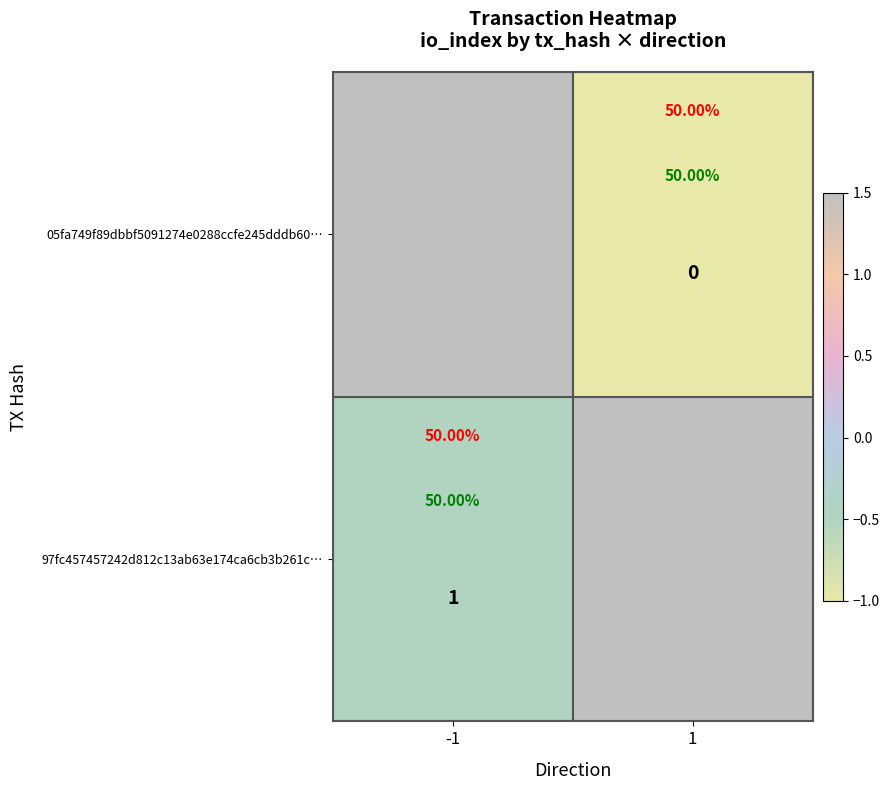

What is the difference between the highest and lowest values at -1?

2